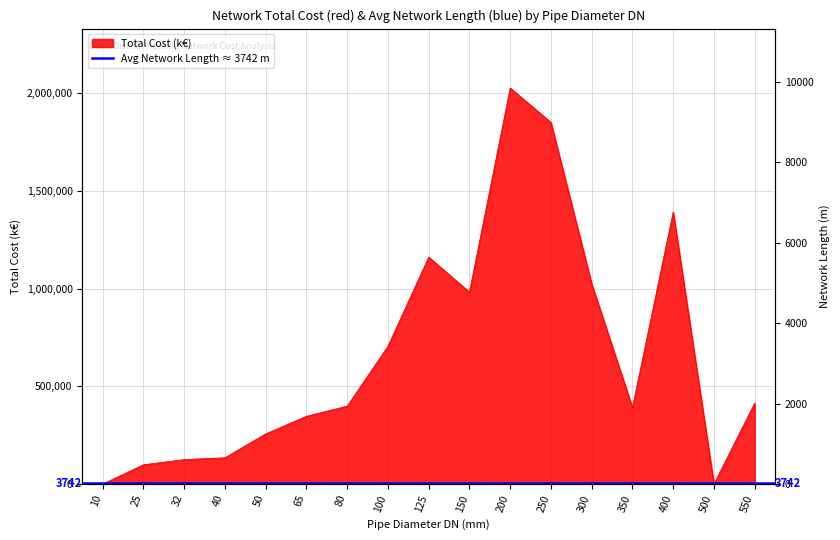

How many values are below 398754?

8